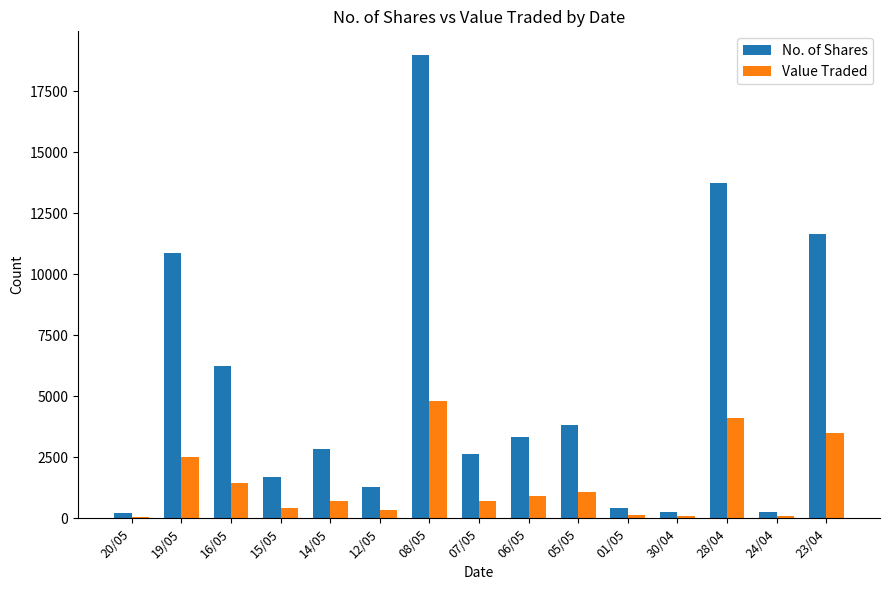

Is the value of Value Traded at 20/05 greater than the value of No. of Shares at 07/05?

No